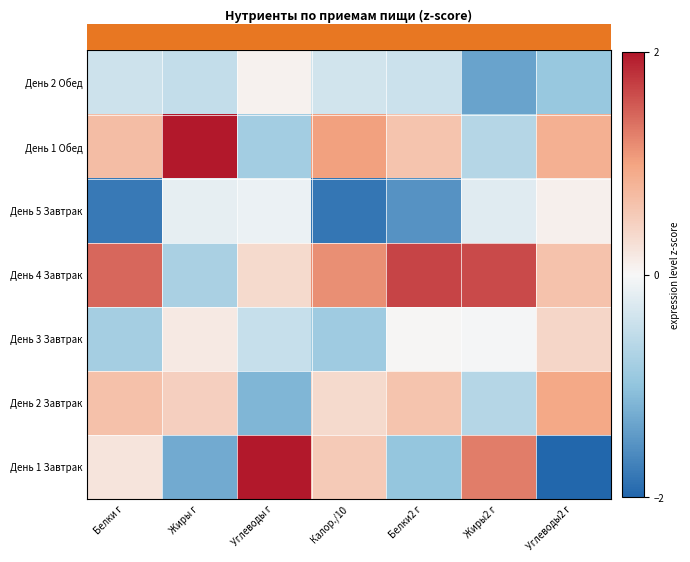

How many series are shown in this chart?

7